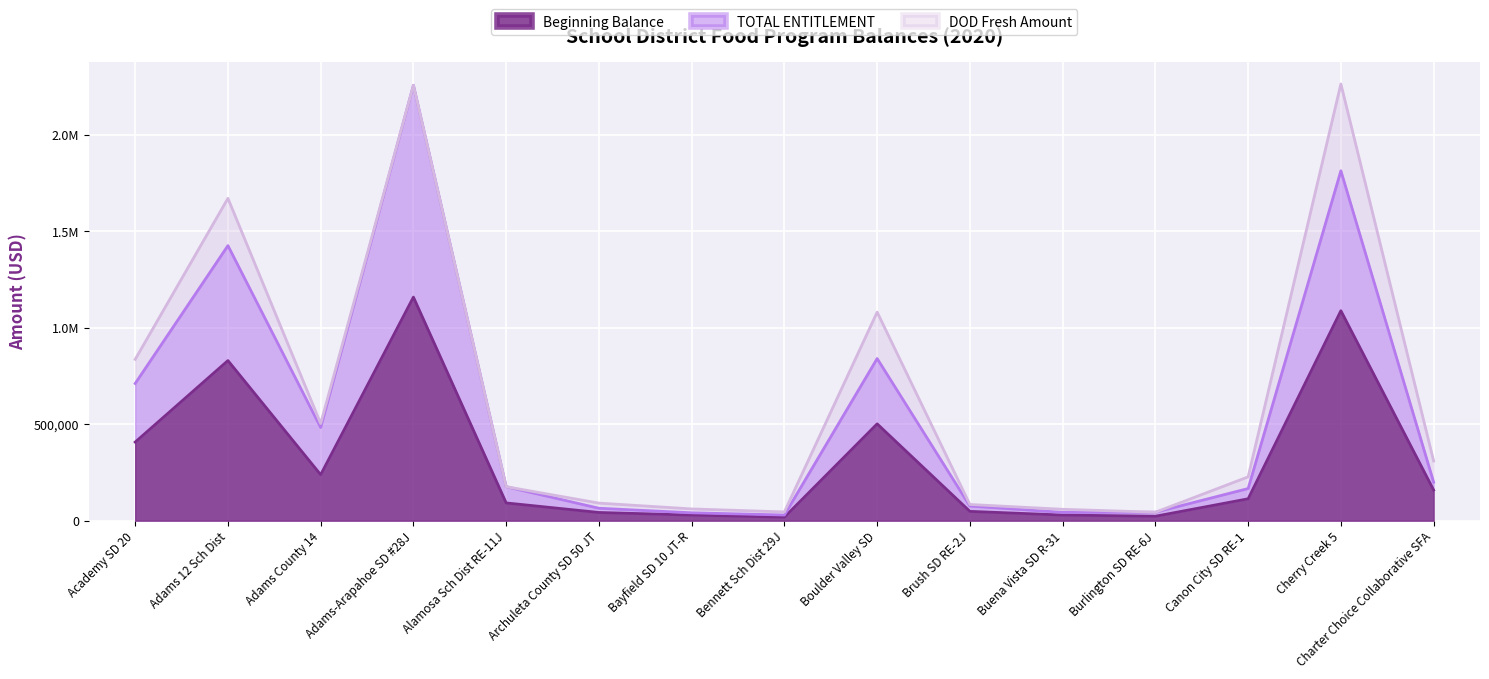

What is the approximate value of Beginning Balance at Buena Vista SD R-31?

29318.6